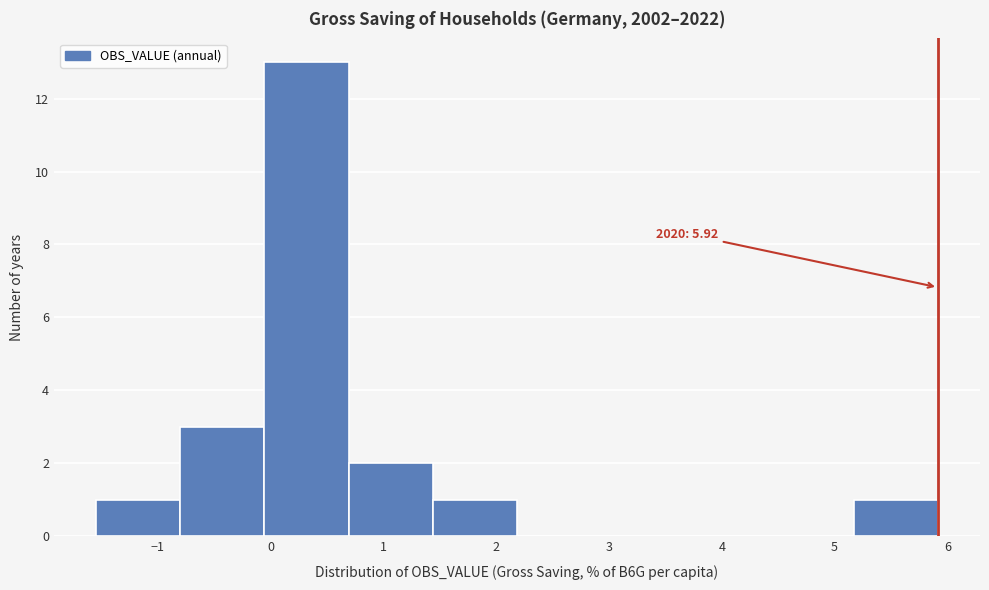

Which range on the x-axis has the tallest bar?

-0.1 to 0.7